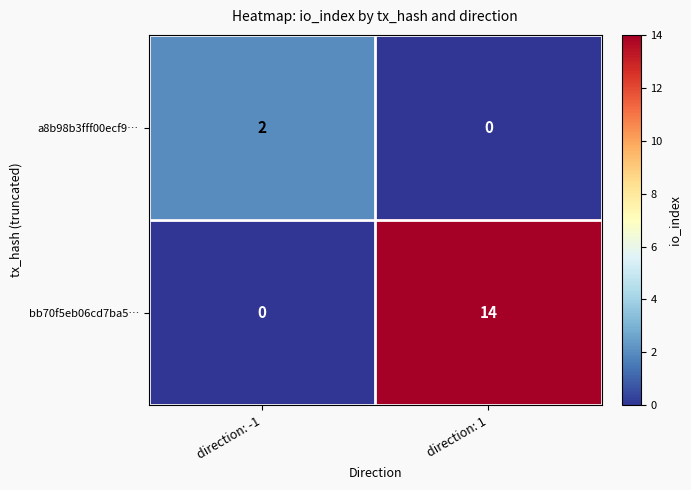

Which label corresponds to the largest value in the chart?

direction: 1